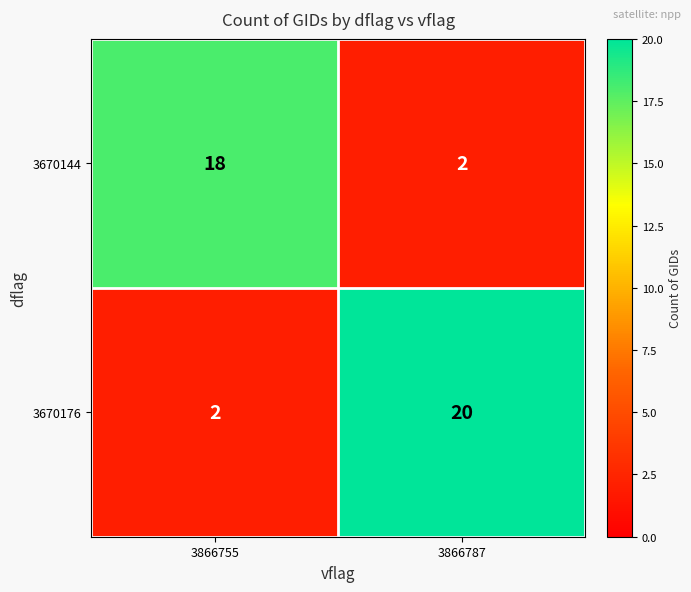

At how many categories does at least one series exceed 6?

2